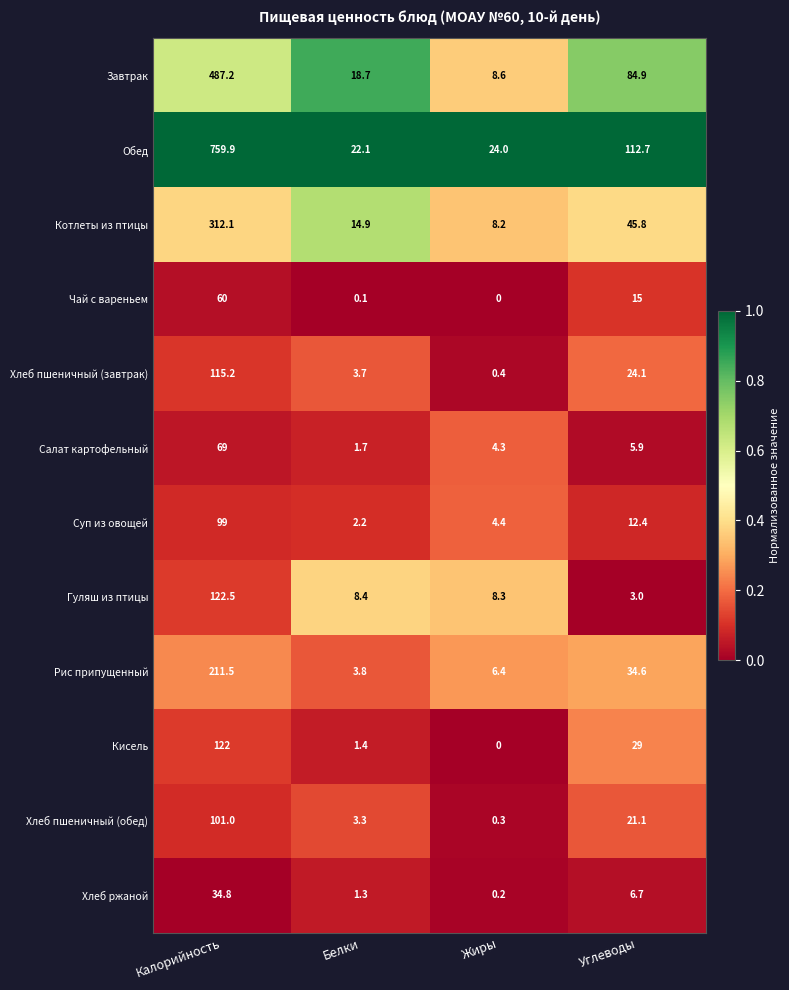

True or false: Салат картофельный has a value of 1.7 at Белки.

True